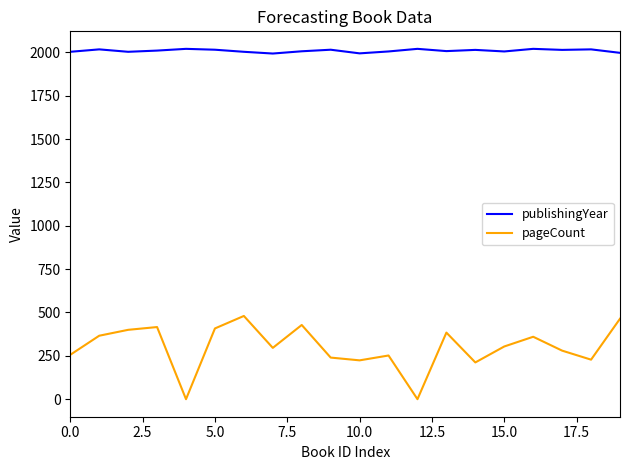

True or false: publishingYear and pageCount intersect in this chart.

False